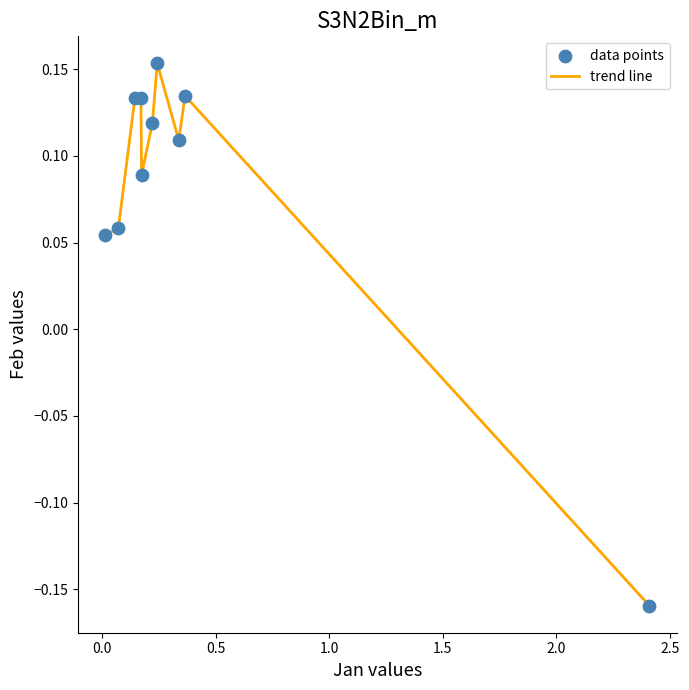

What is the difference between the maximum and minimum values?

0.3